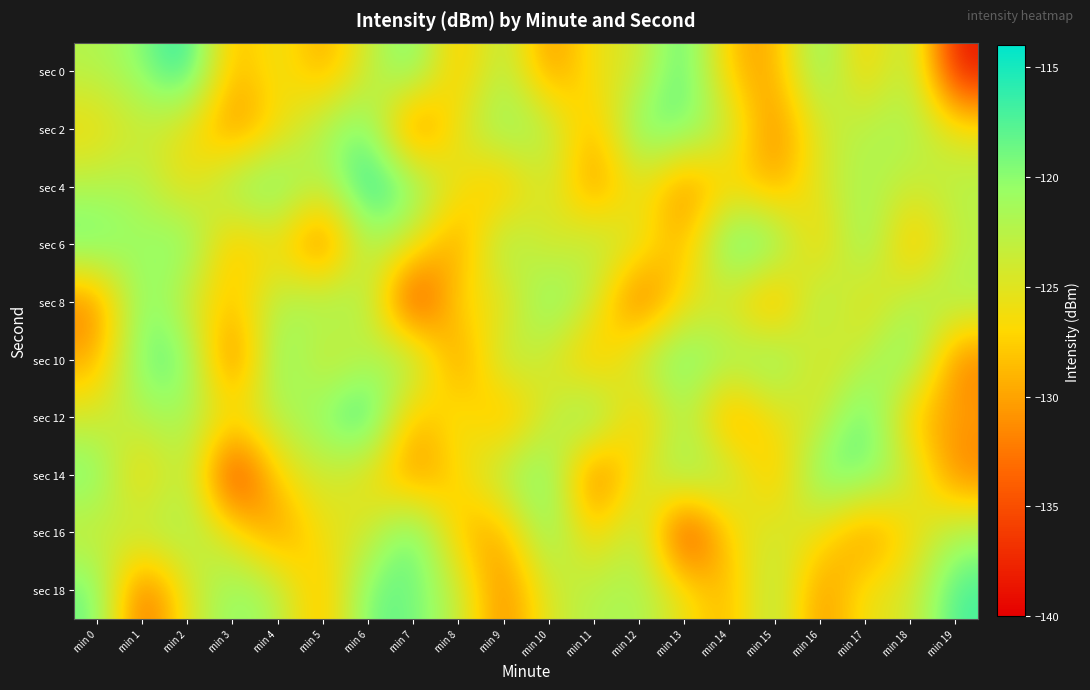

What is the total value across all series at min 11?

-1266.0